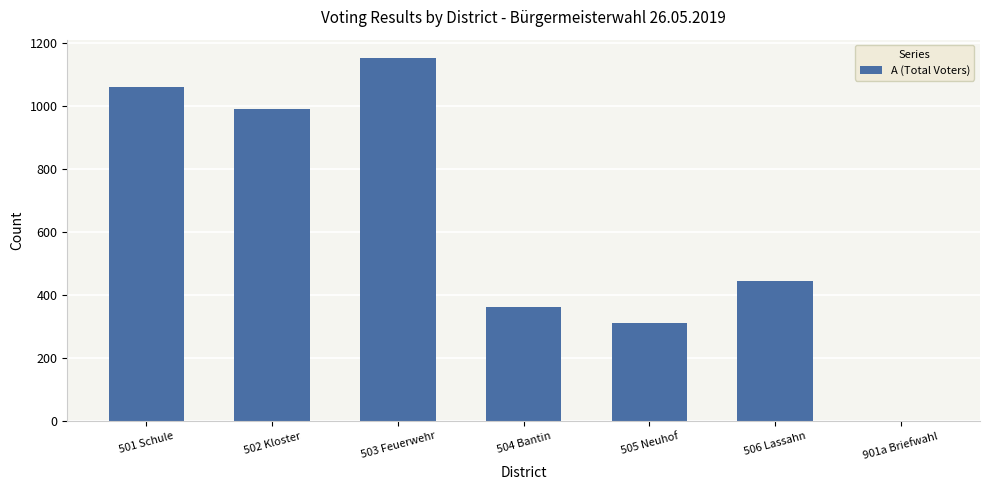

Reading left to right, transcribe all the data shown in this chart.

501 Schule=1060	502 Kloster=990	503 Feuerwehr=1152	504 Bantin=361	505 Neuhof=310	506 Lassahn=443	901a Briefwahl=0